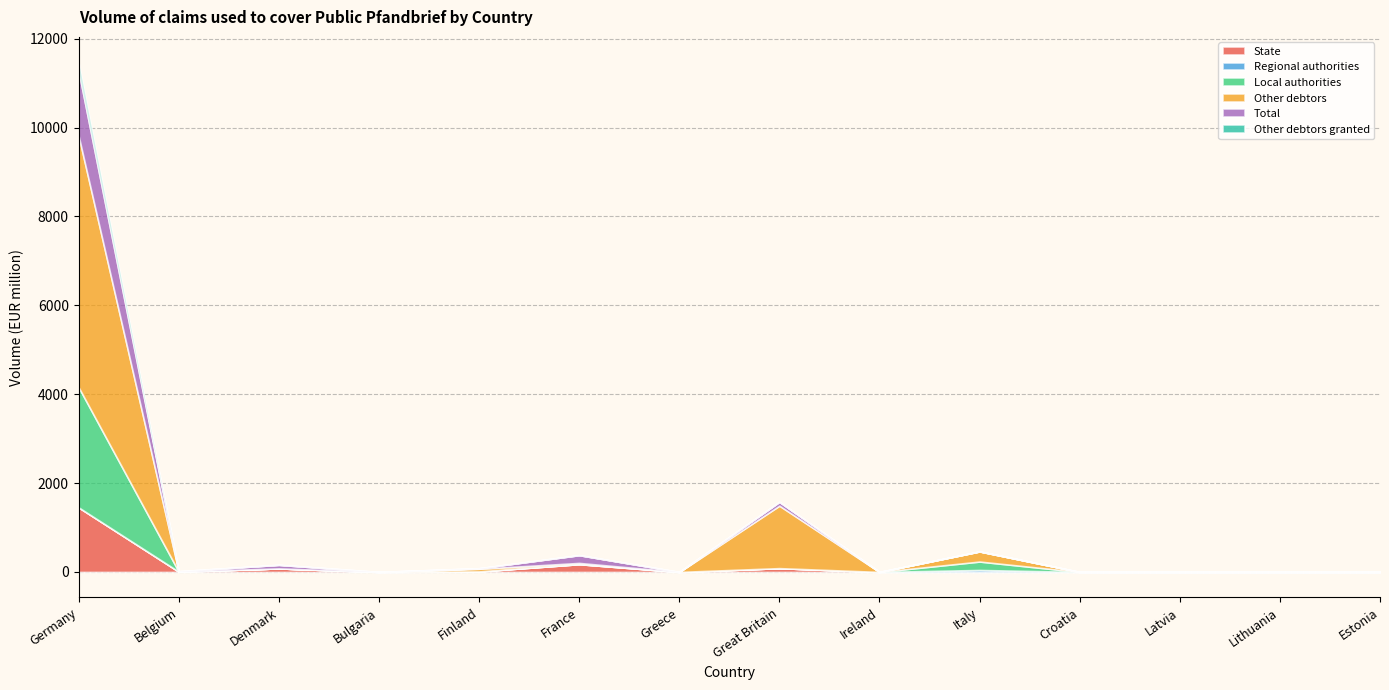

How many times do Local authorities and State cross each other?

1